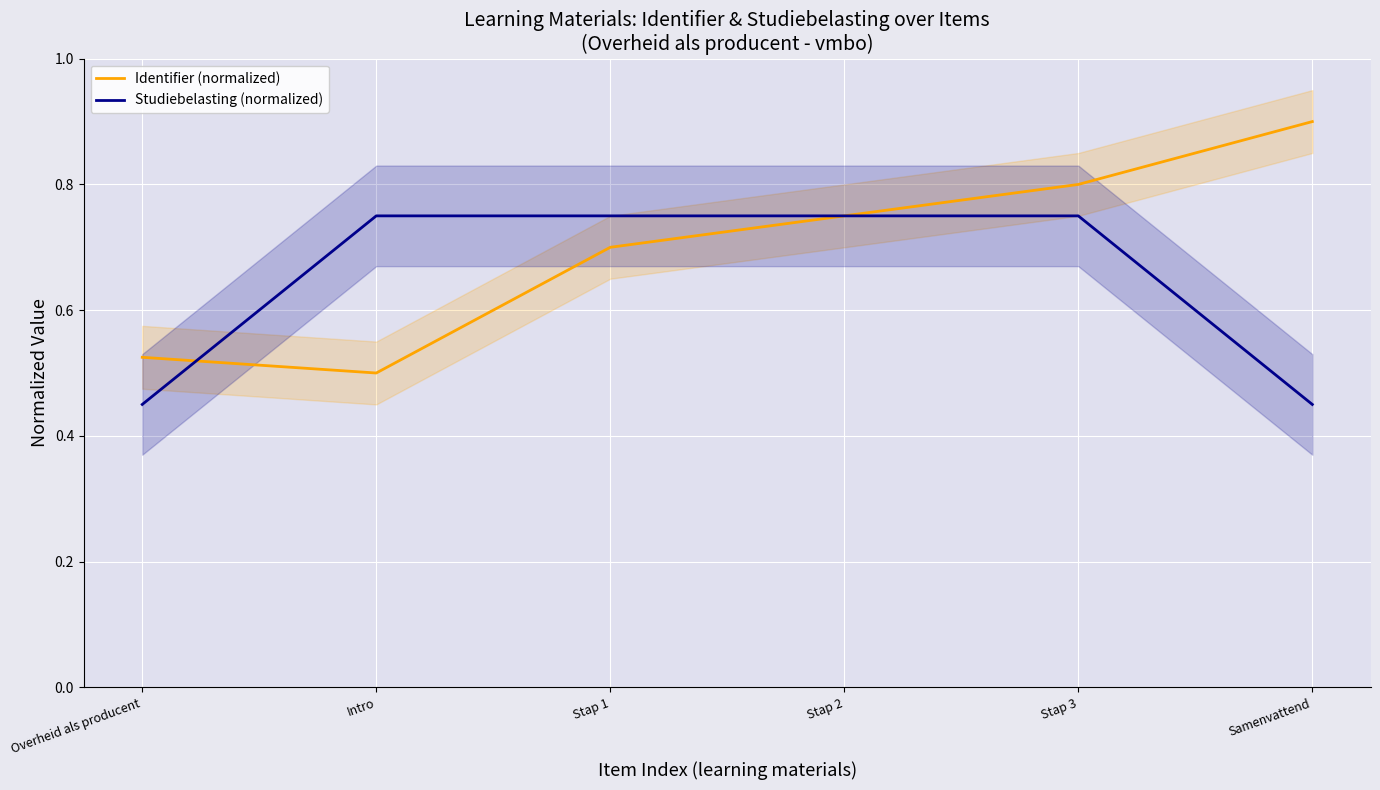

Is this an area chart (filled region under the line)?

No